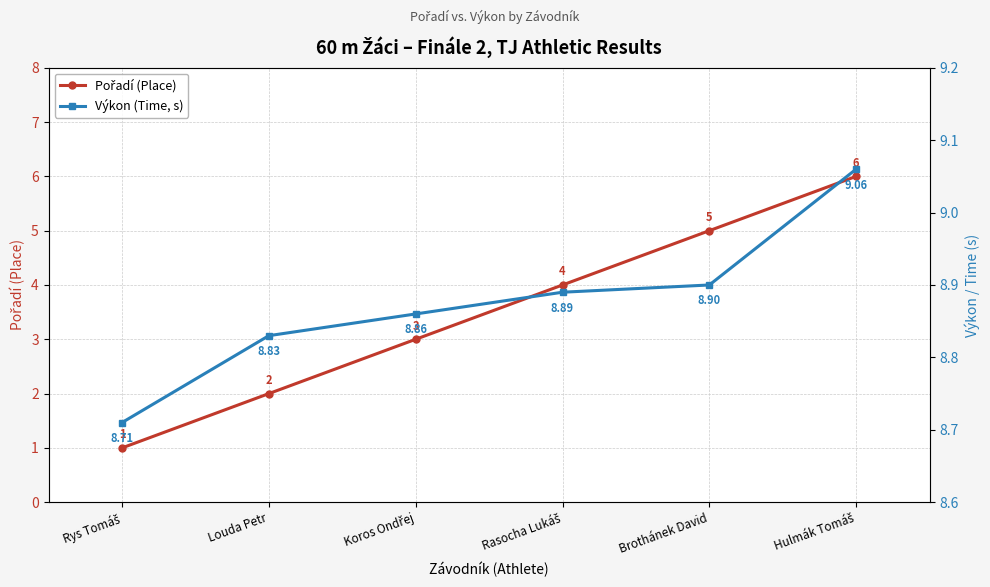

The value of Výkon (Time, s) at Rys Tomáš is 8.7. True or false?

True